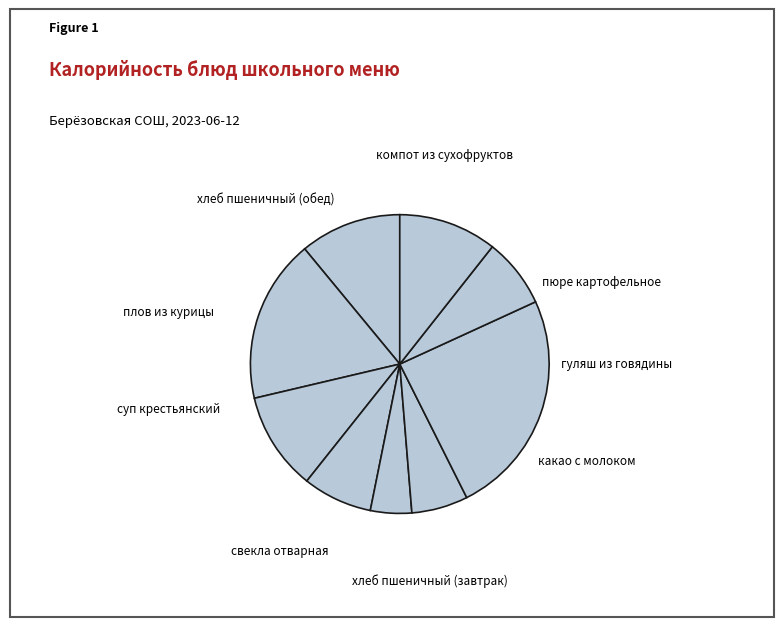

Does any single category account for the majority?

No